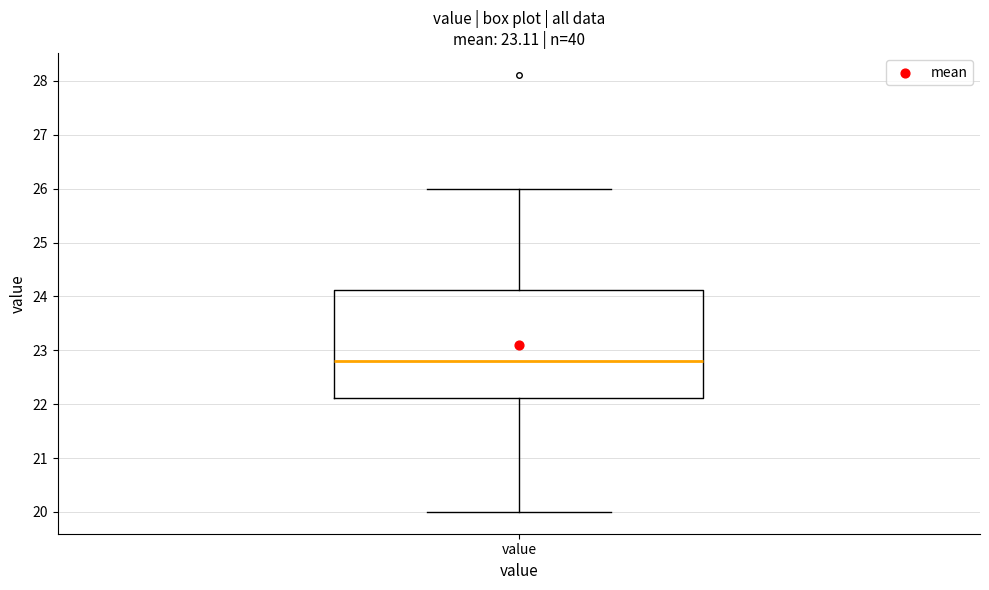

Read this box plot against the y-axis: the position of the median line, the range covered by the box, and the ends of both whiskers. The values are not printed on the chart, so give them approximately, as read against the axis.

median 22.8, box 22.1 to 24.1, whiskers 20.0 to 26.0